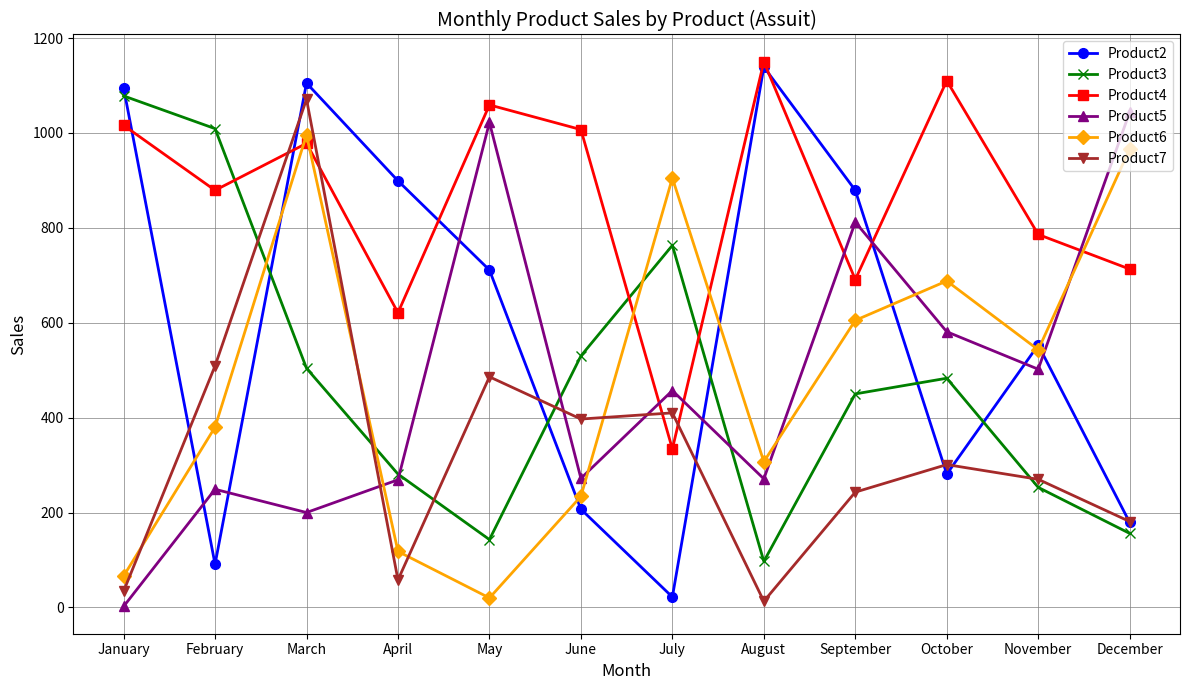

How many times do Product5 and Product3 cross each other?

3